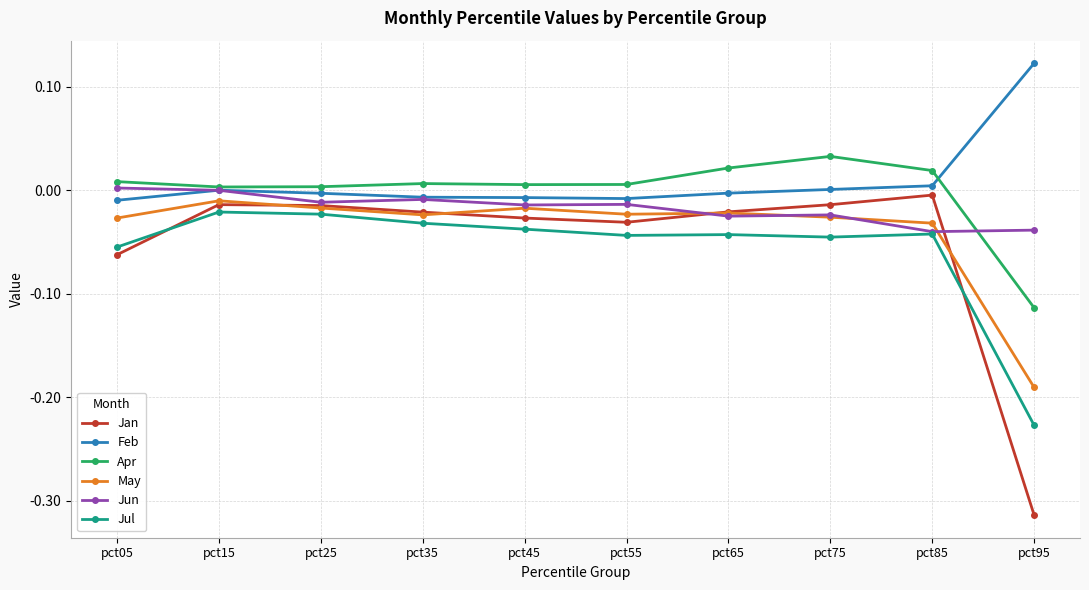

Is the value of Jan at pct25 greater than the value of Jul at pct35?

Yes